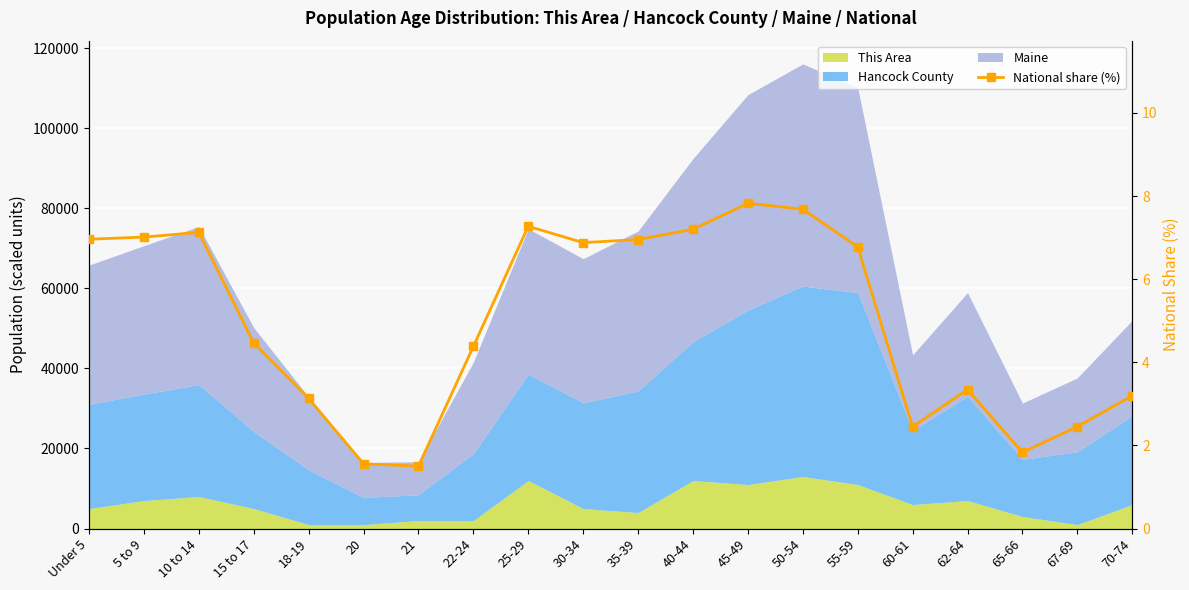

The chart shows a value of 7.0 at 5 to 9. True or false?

True